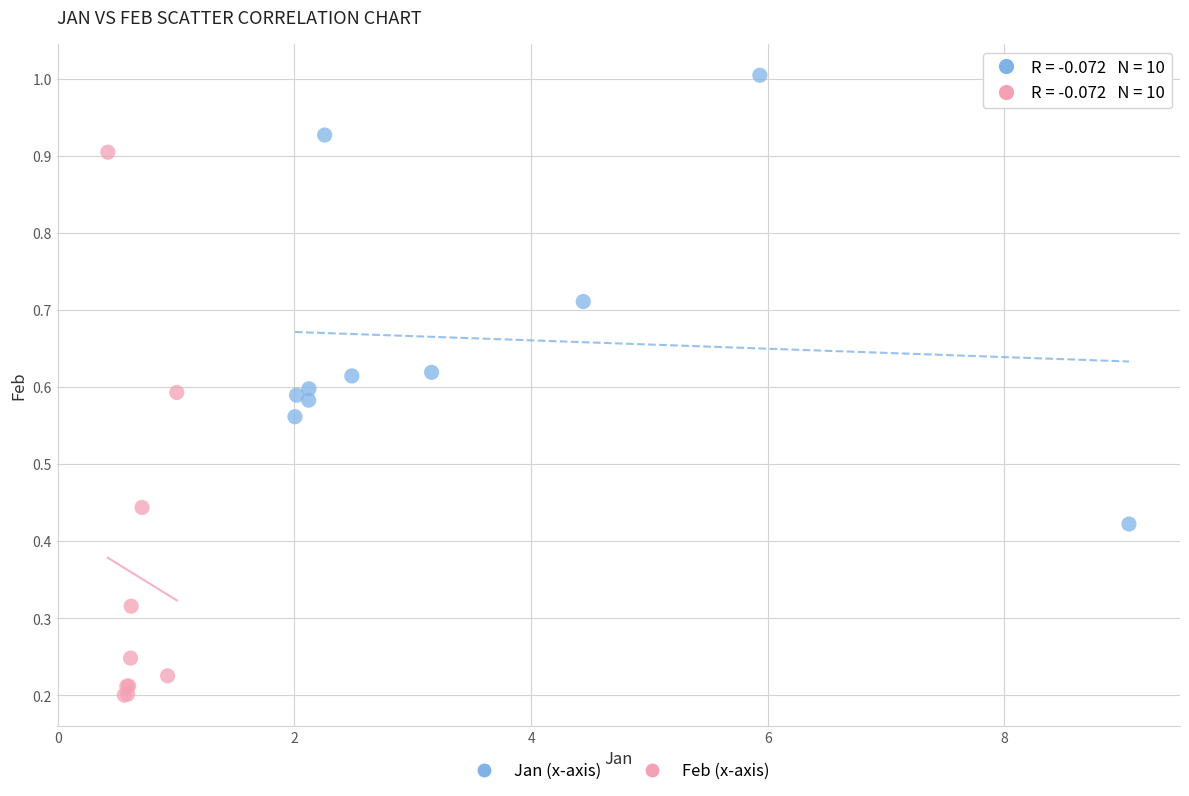

Which series contains the lowest Y value?

Feb (x-axis)